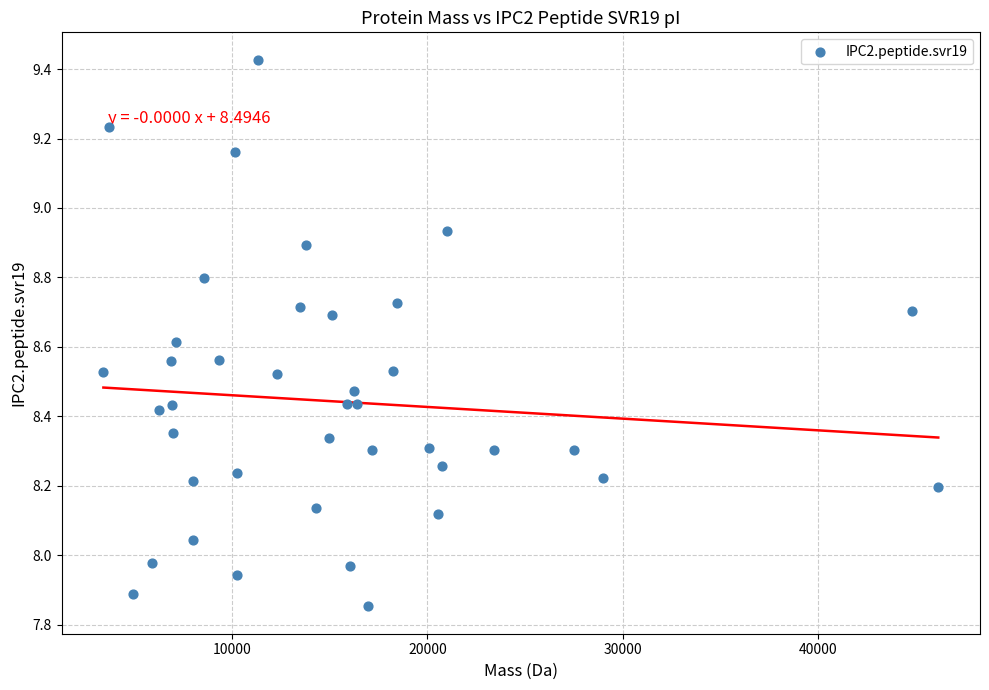

What is the range of Y values (max minus min)?

1.6